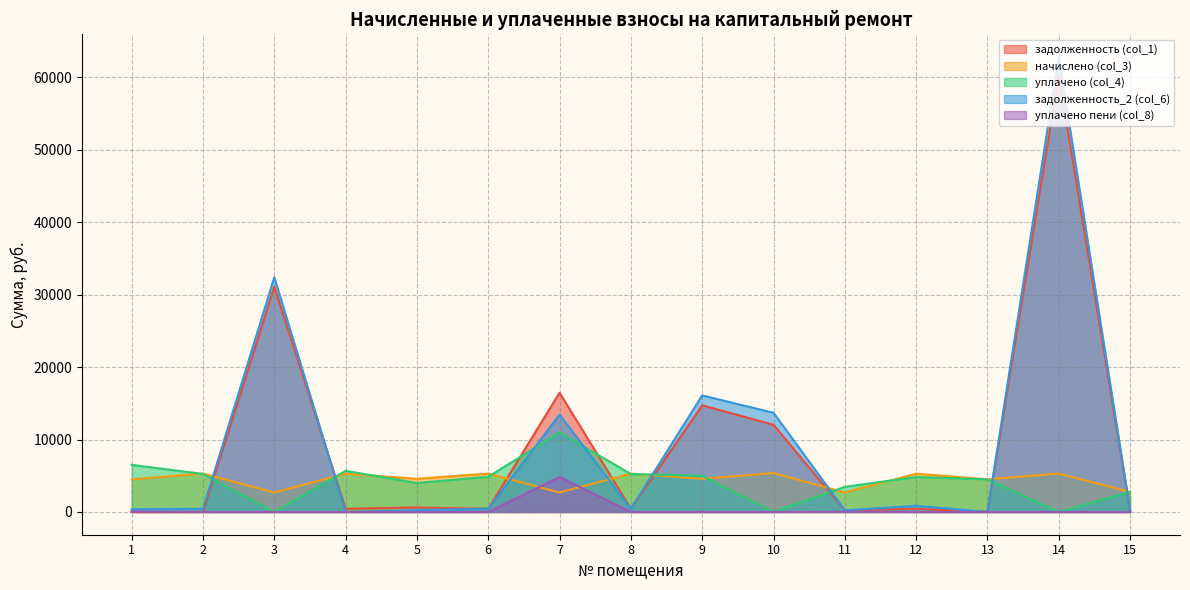

What is the value of the задолженность_2 (col_6) point at the 7th from the left?

13436.5